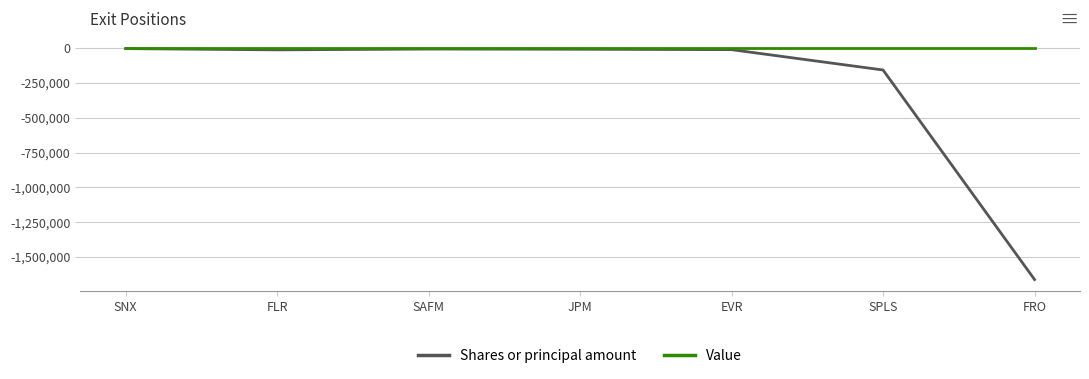

List the series in order of their overall mean, highest first.

Value, Shares or principal amount